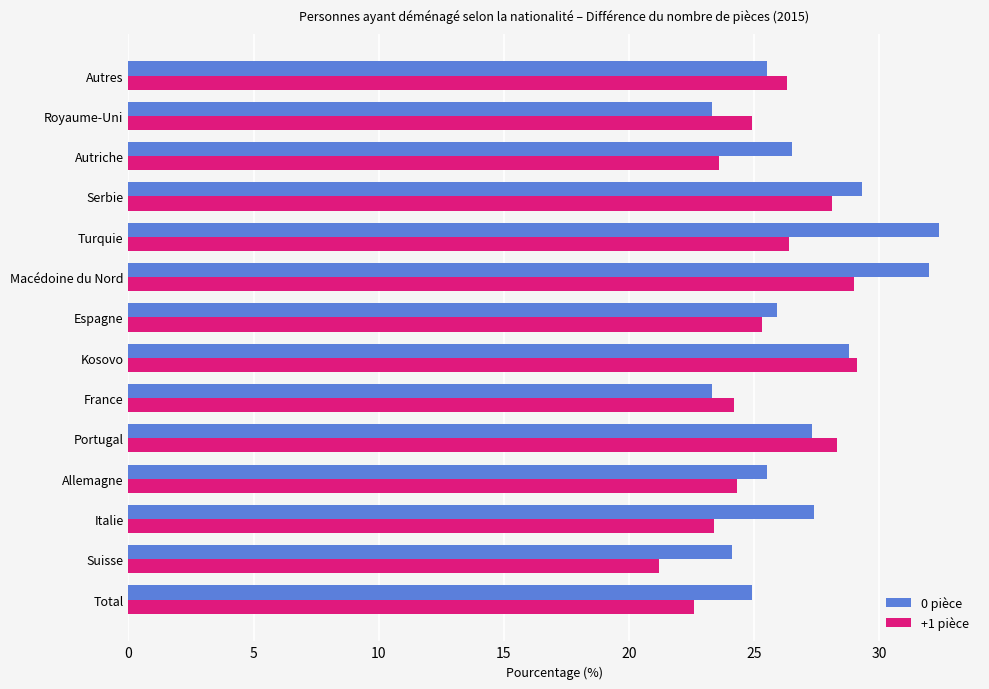

Which category has the highest value across all series?

Turquie